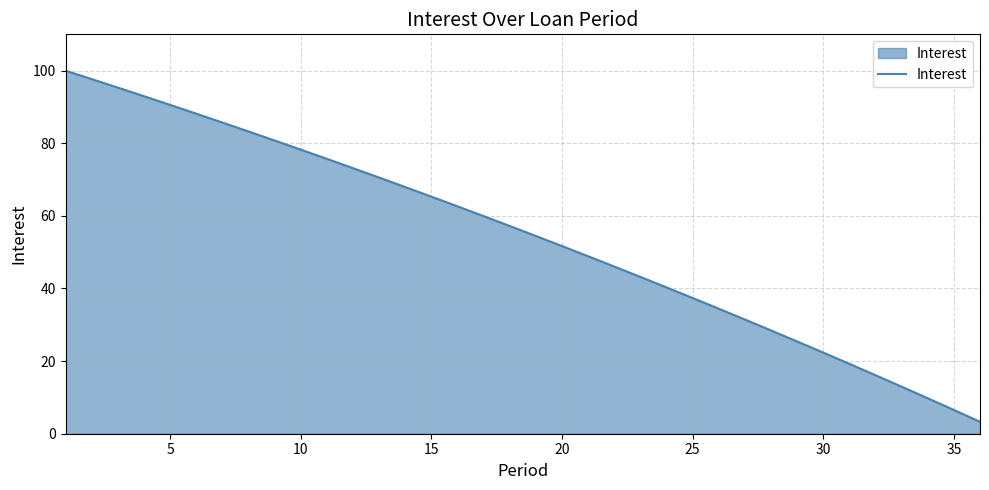

What is the difference between the maximum and minimum values?

96.7